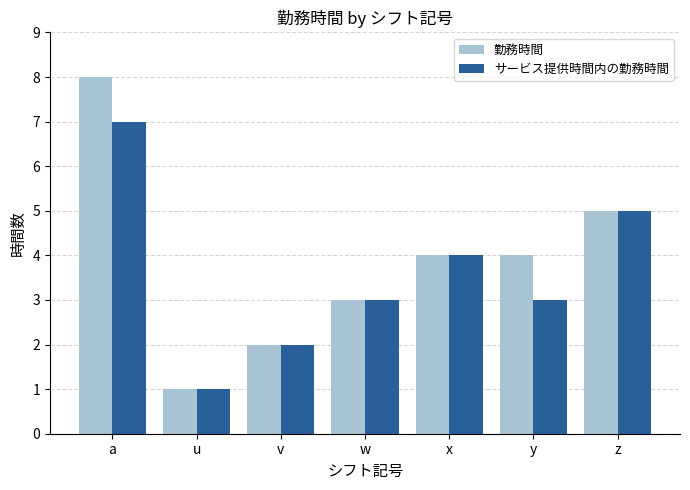

List the series in order of their peak value, lowest first.

サービス提供時間内の勤務時間, 勤務時間